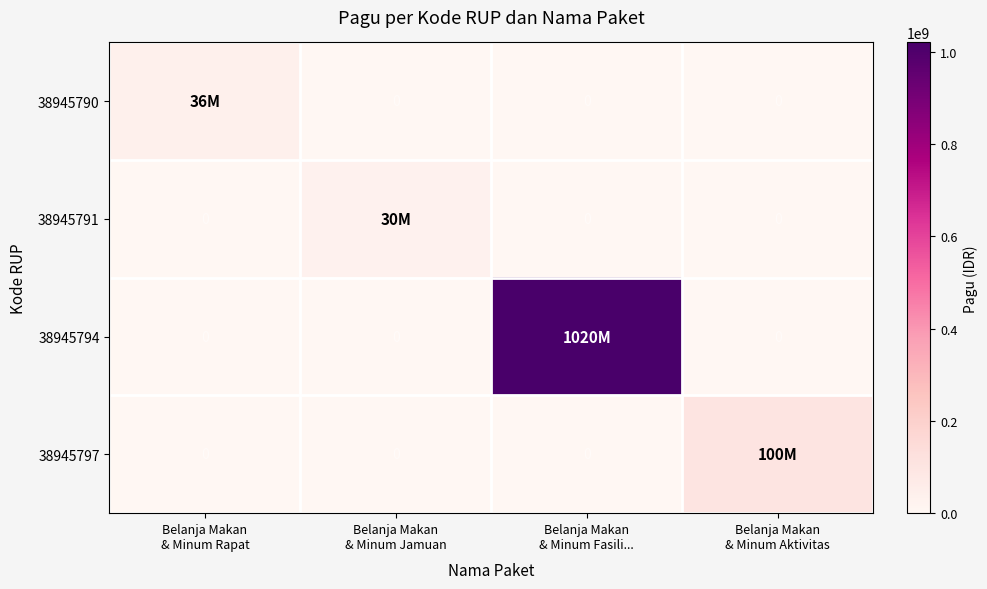

At which category is the sum across all series the highest?

Belanja Makan
& Minum Fasili...